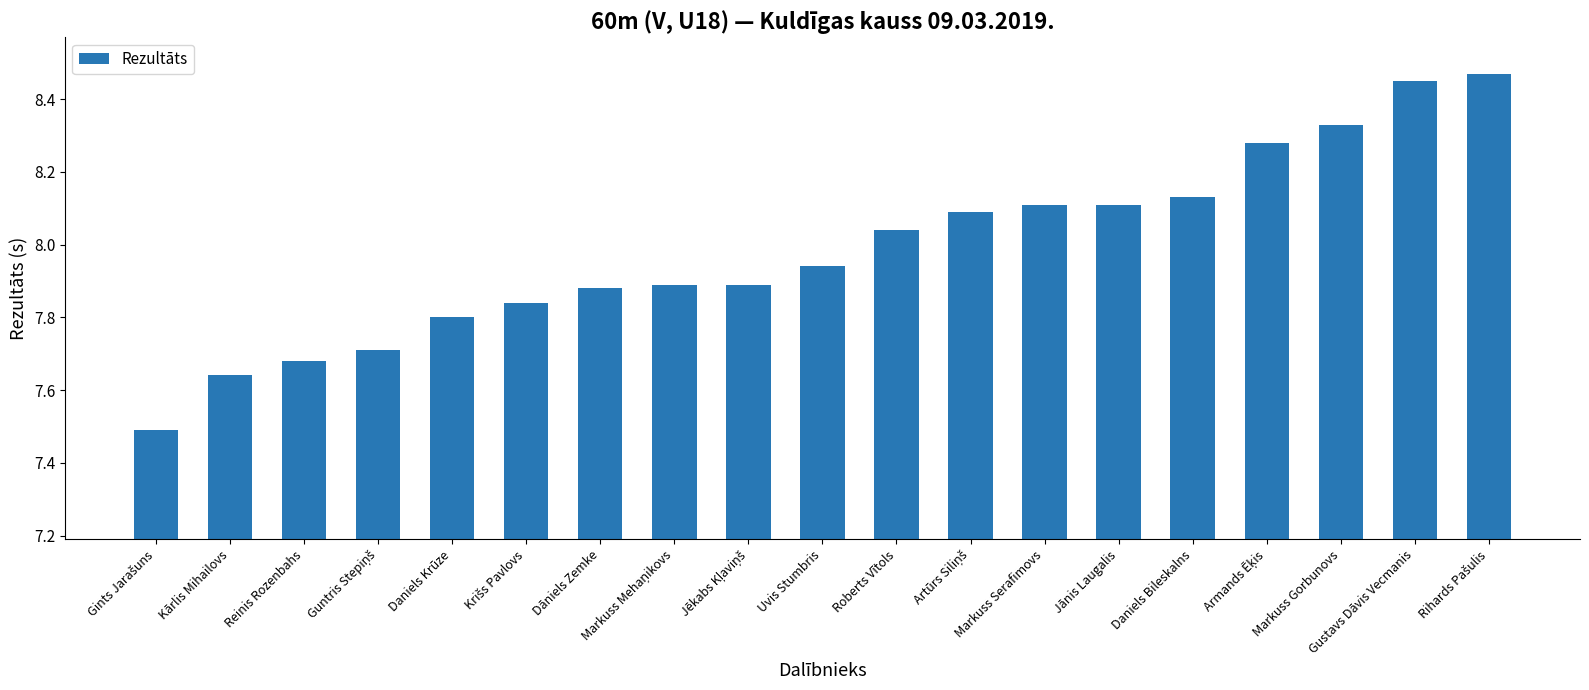

What is the difference between the maximum and minimum values?

1.0